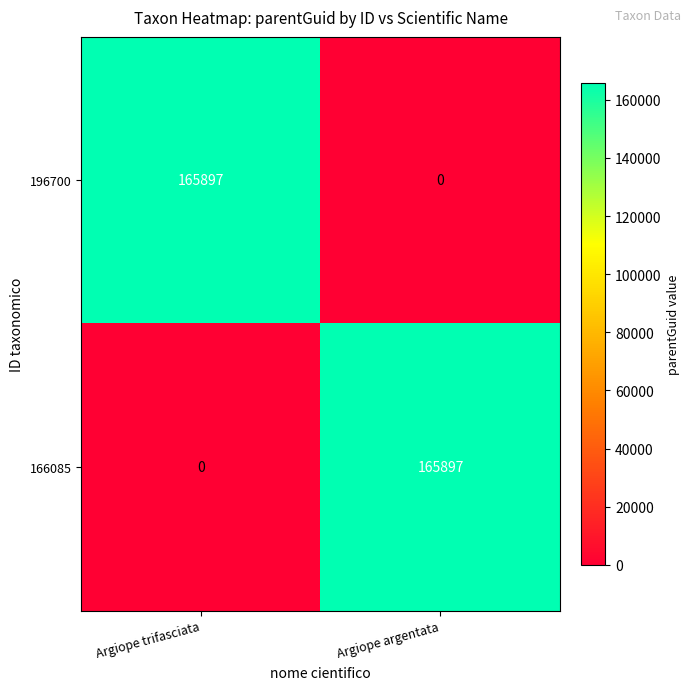

True or false: 166085 has a value of 165897 at Argiope argentata.

True